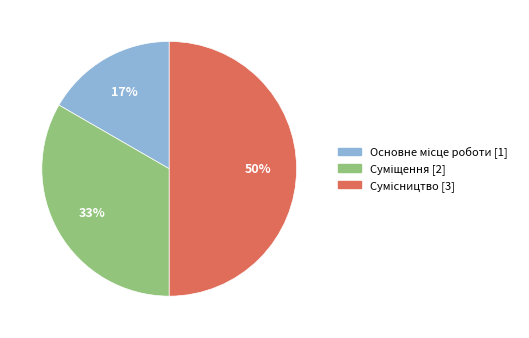

Do Сумісництво and Основне місце роботи together represent more than half of the pie?

Yes